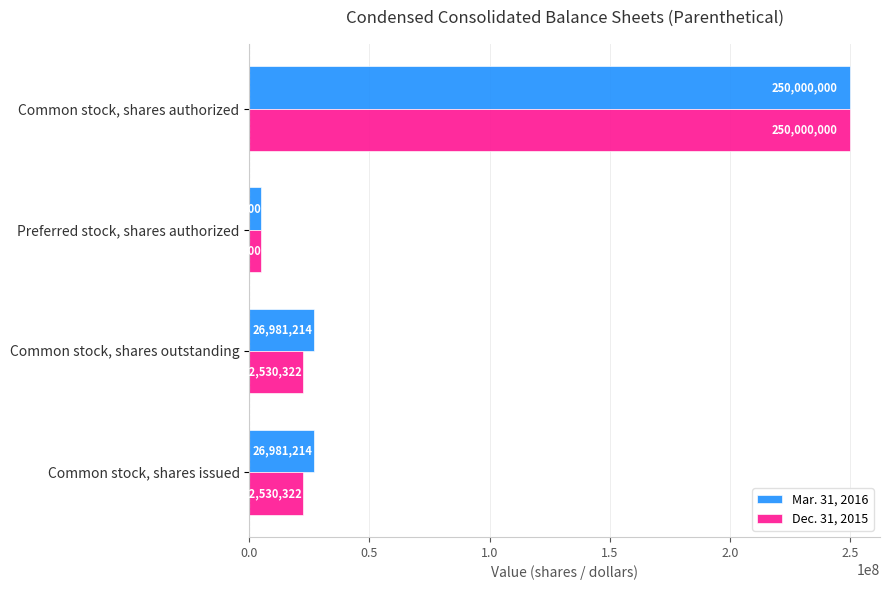

What is the average value of the Dec. 31, 2015 series?

75015161